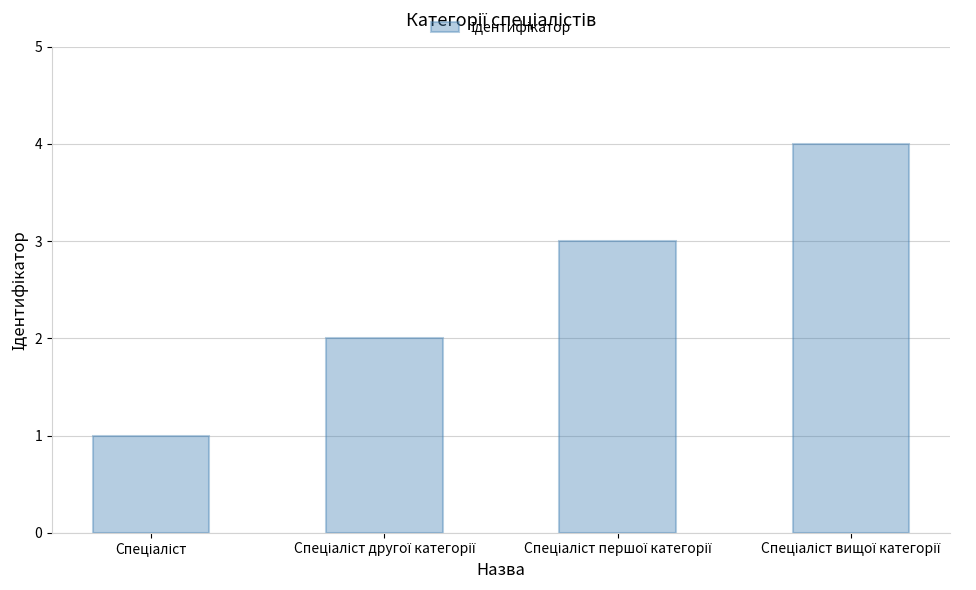

What is the sum of all values?

10